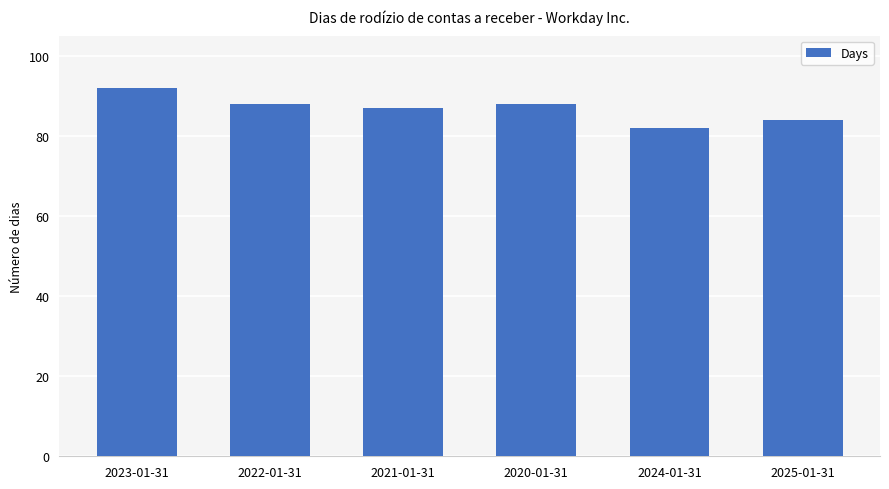

The chart shows a value of 87 at 2021-01-31. True or false?

True